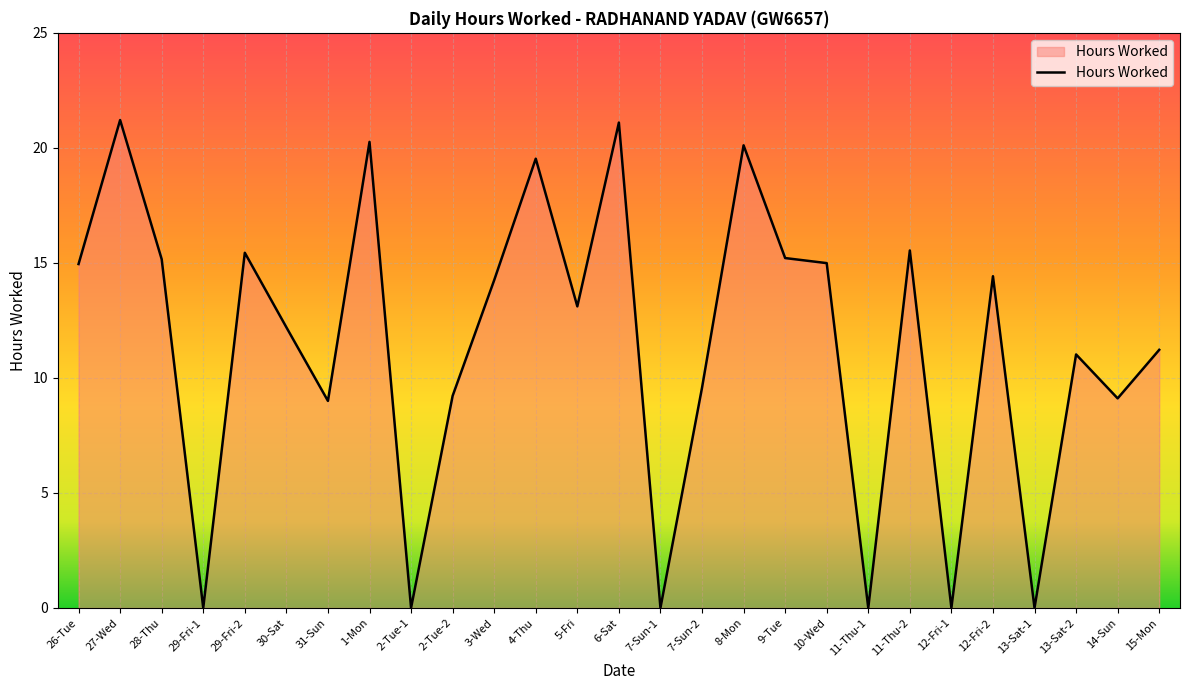

What is the maximum value shown in the chart?

21.2